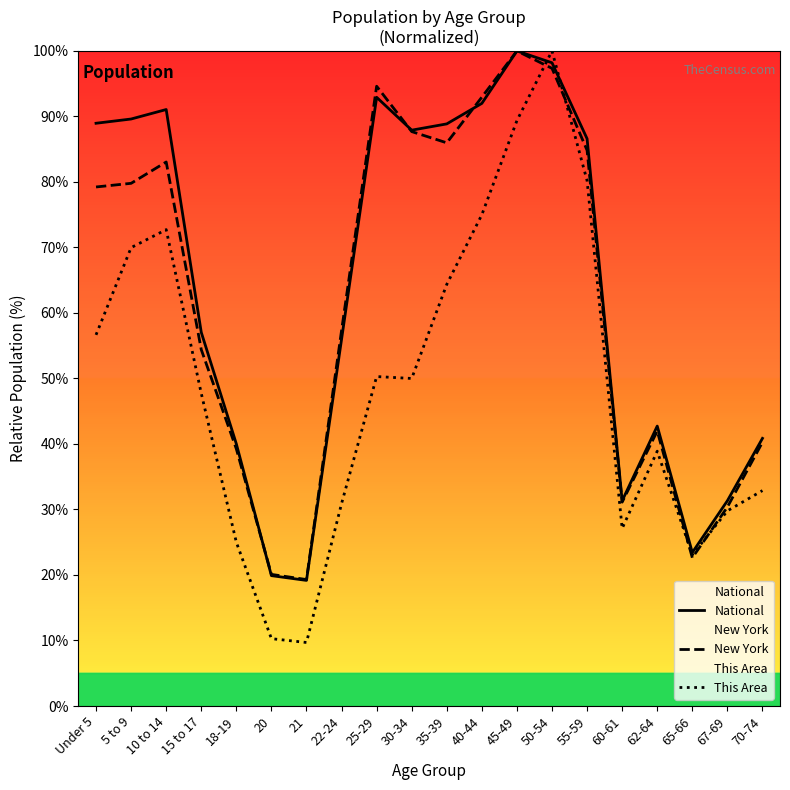

True or false: This Area has more than 0 points higher than both neighbors.

True